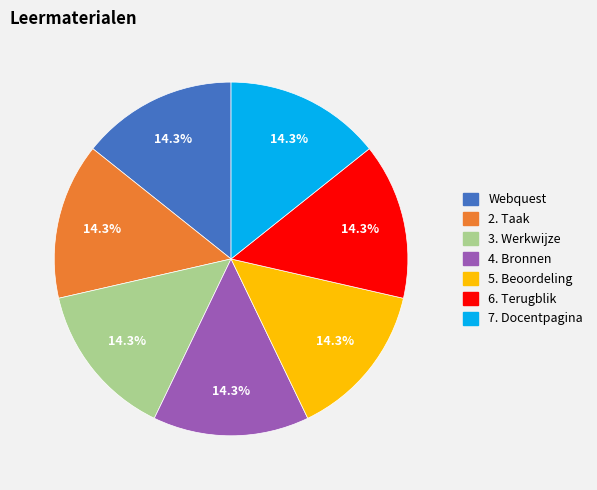

The 2. Taak slice represents 26% of the pie. True or false?

False